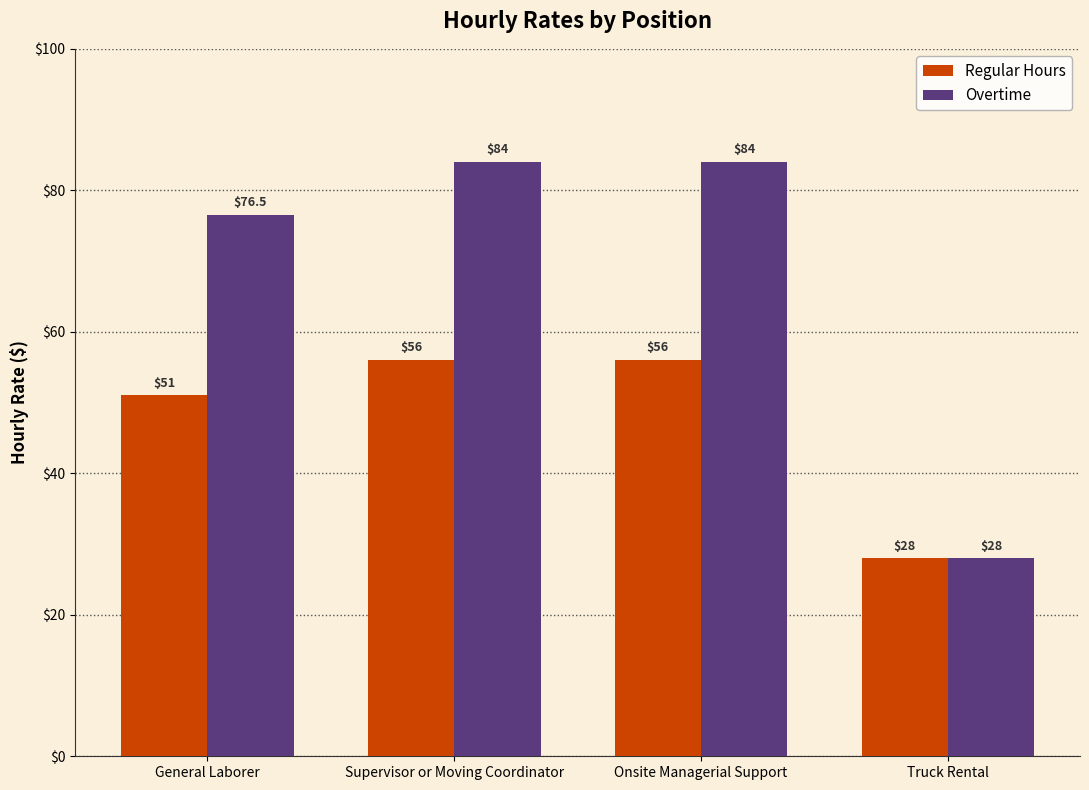

Is it true that Overtime equals 84.0 at Supervisor or Moving Coordinator?

True